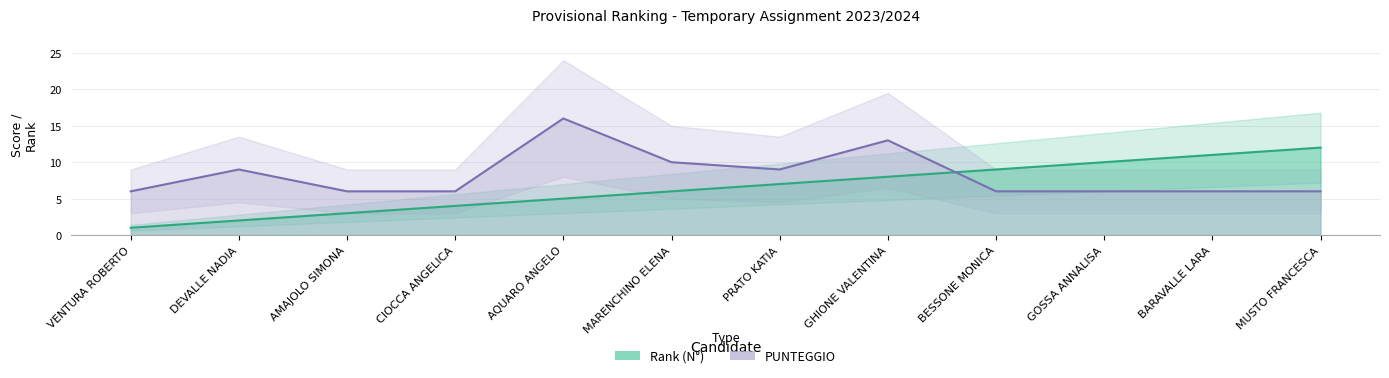

The value of Rank (N°) at GHIONE VALENTINA is 12. True or false?

False